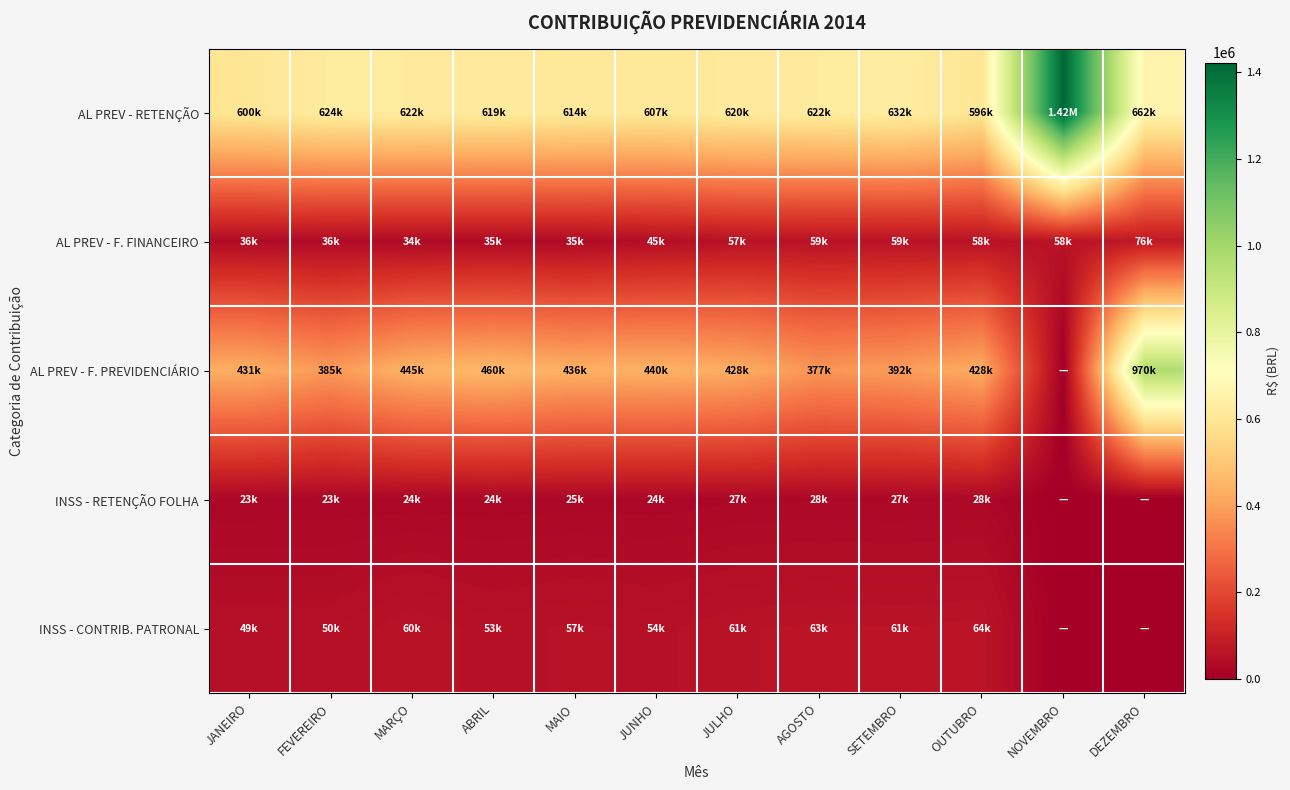

What is the difference between the highest and lowest values at NOVEMBRO?

1422066.9